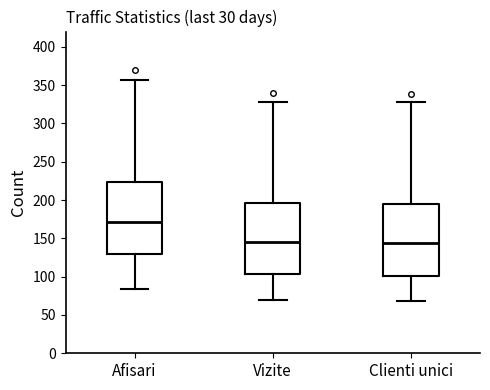

Which box has the highest median line?

Afisari